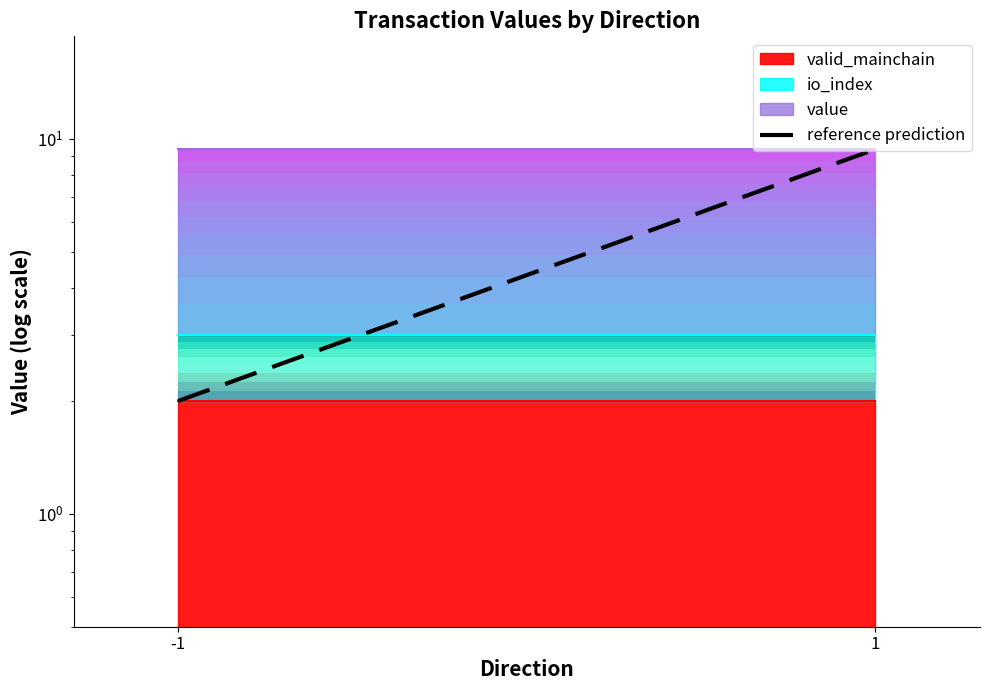

What is the value of the 2nd point from the left?

9.4